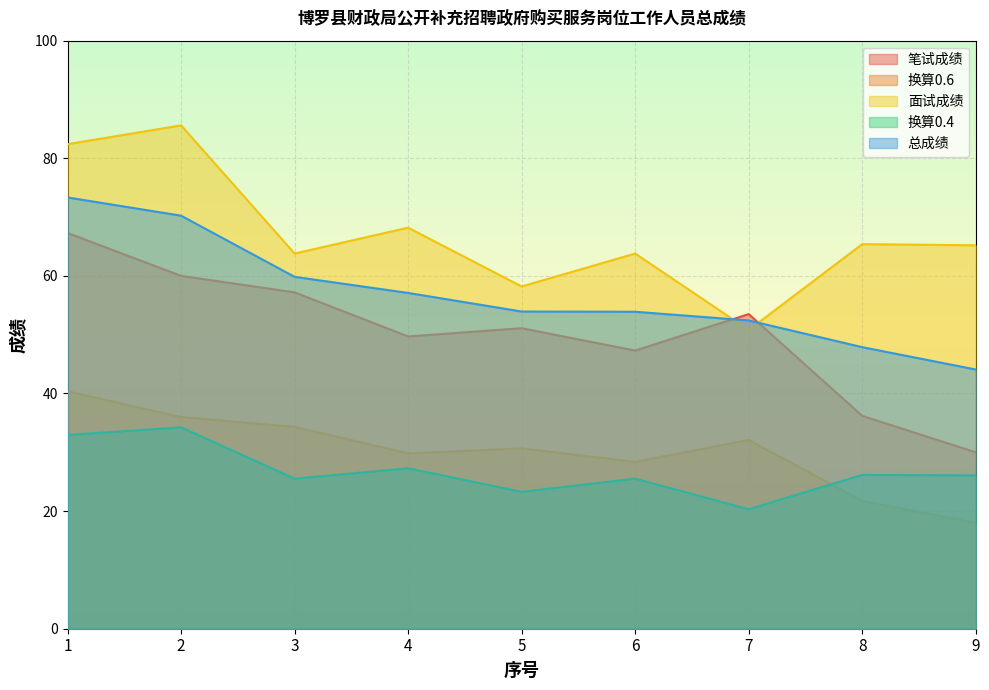

At which label does 总成绩 first exceed 53?

1